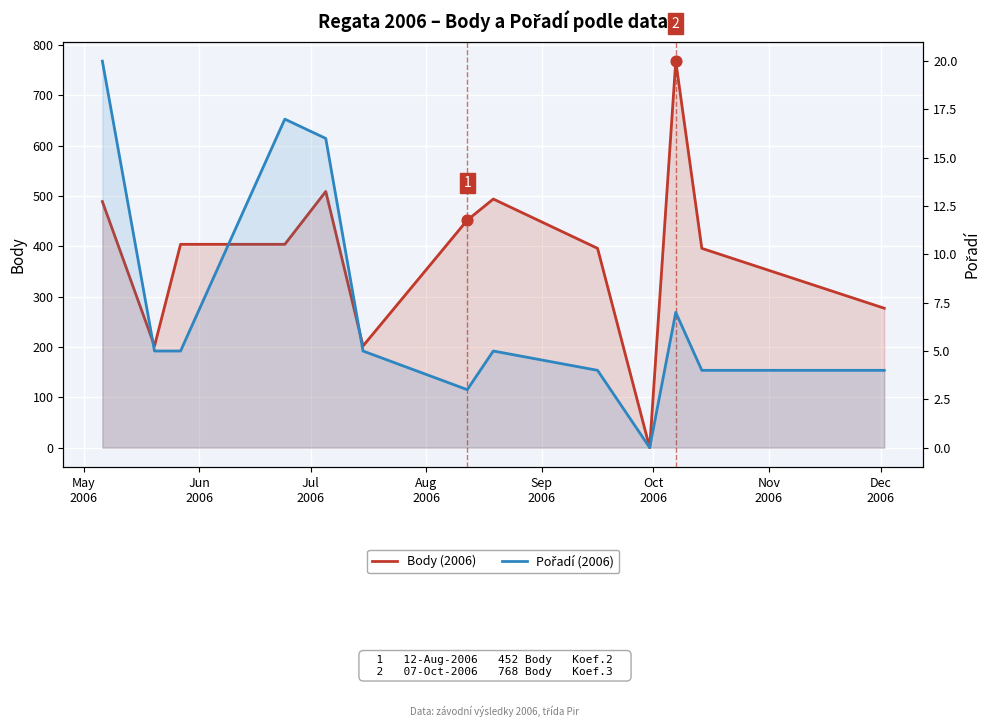

At how many categories does at least one series exceed 691?

1